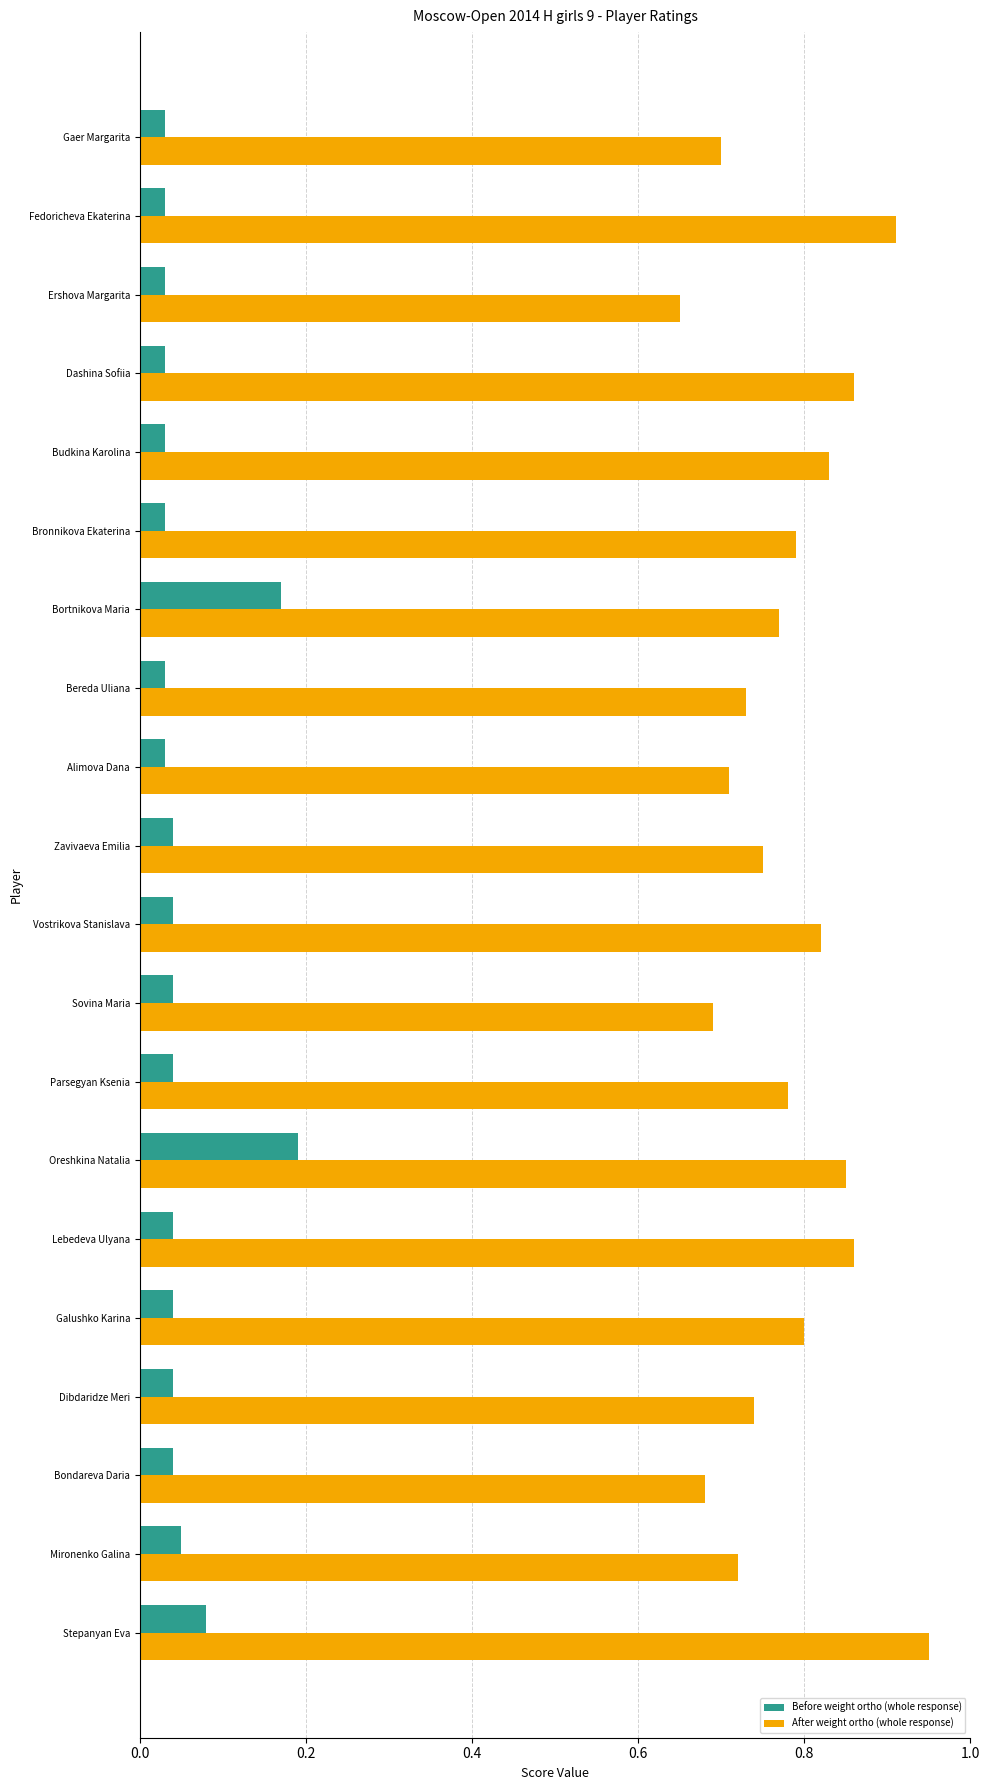

List the series in order of their peak value, highest first.

After weight ortho (whole response), Before weight ortho (whole response)